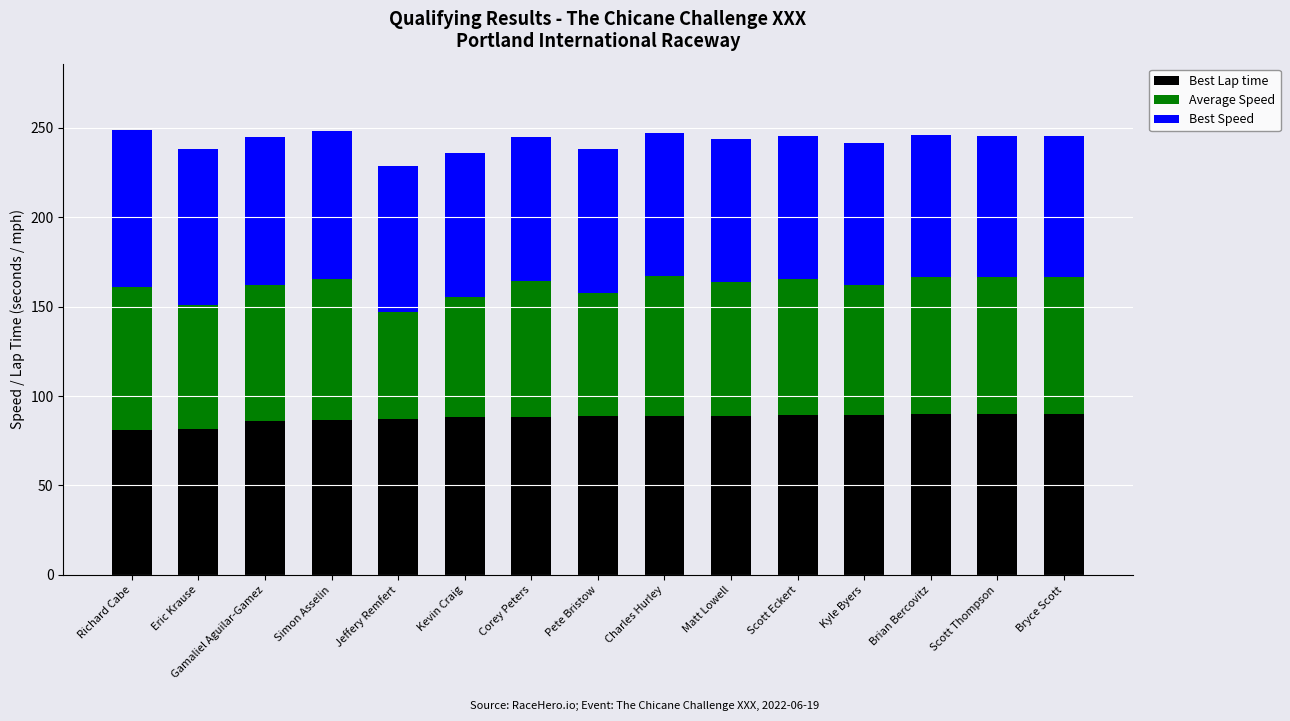

What is the total value across all series at Simon Asselin?

247.9